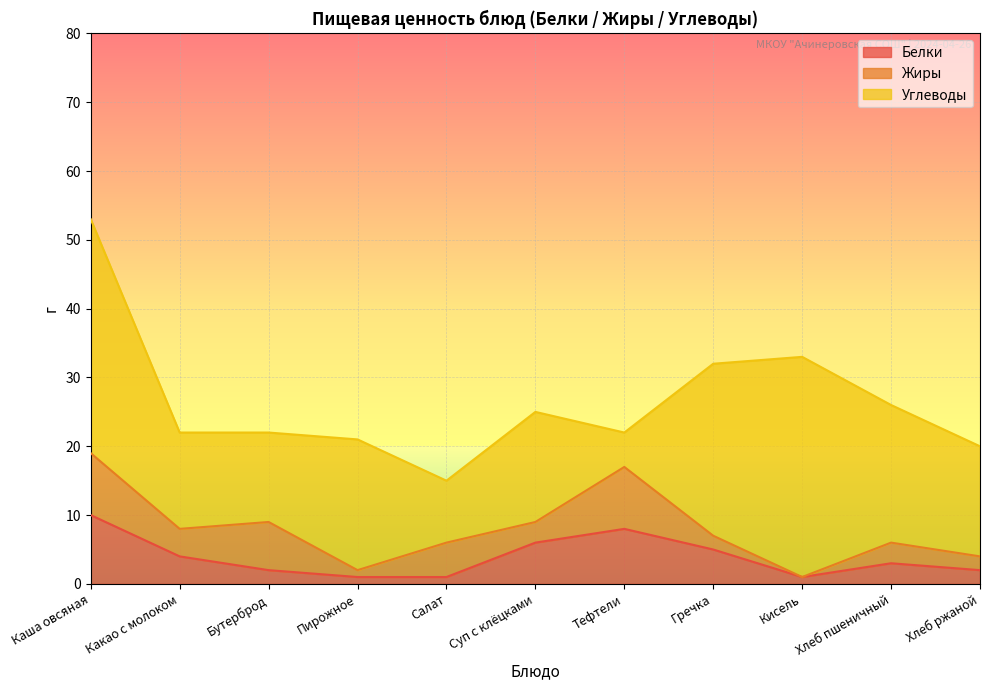

Reading left to right, transcribe all the data shown in this chart.

Белки: Каша овсяная=10	Какао с молоком=4	Бутерброд=2	Пирожное=1	Салат=1	Суп с клёцками=6	Тефтели=8	Гречка=5	Кисель=1	Хлеб пшеничный=3	Хлеб ржаной=2
Жиры: Каша овсяная=9	Какао с молоком=4	Бутерброд=7	Пирожное=1	Салат=5	Суп с клёцками=3	Тефтели=9	Гречка=2	Кисель=0	Хлеб пшеничный=3	Хлеб ржаной=2
Углеводы: Каша овсяная=34	Какао с молоком=14	Бутерброд=13	Пирожное=19	Салат=9	Суп с клёцками=16	Тефтели=5	Гречка=25	Кисель=32	Хлеб пшеничный=20	Хлеб ржаной=16